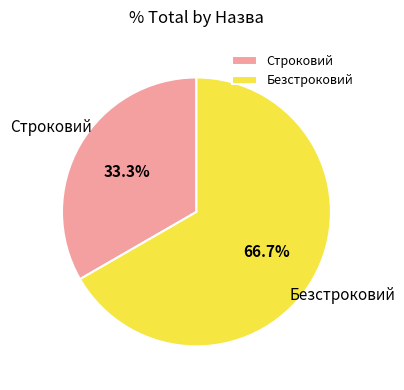

Do Строковий and Безстроковий together represent more than half of the pie?

Yes